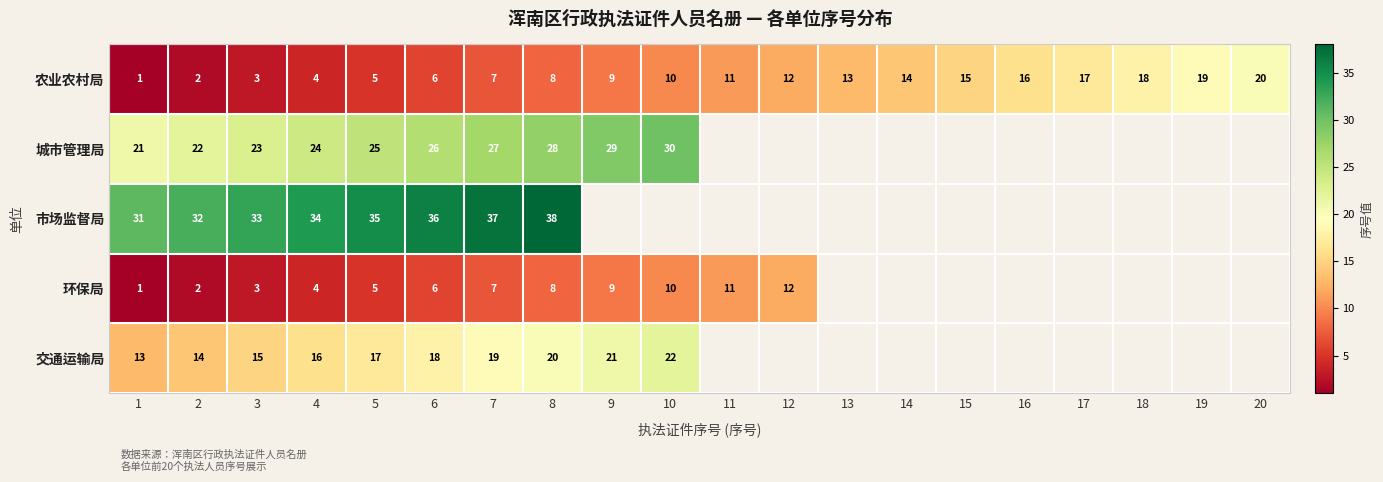

The value of 农业农村局 at 7 is 7. True or false?

True